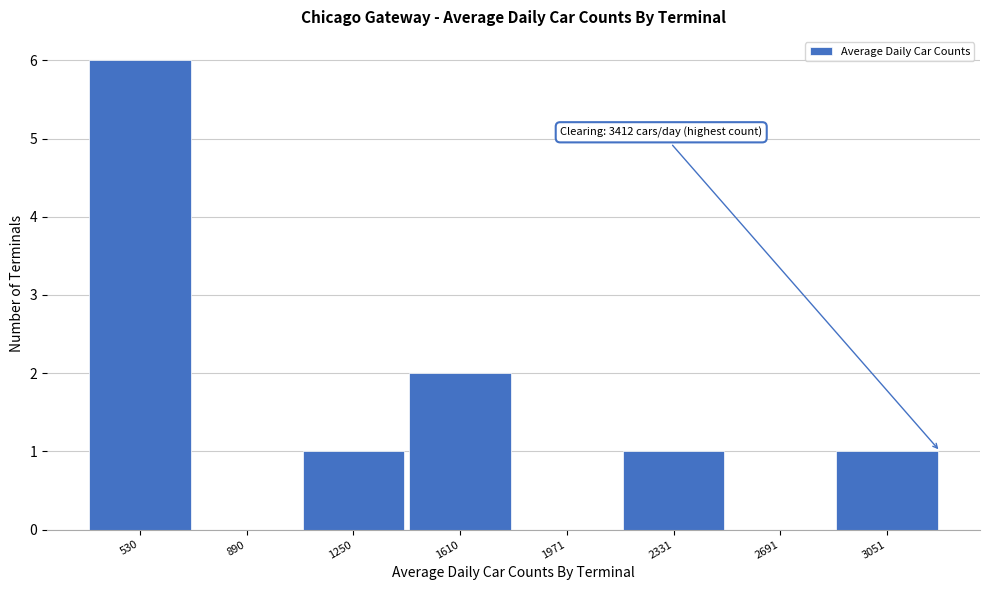

Reading left to right, what are all the values shown in this chart?

530=6	890=0	1250=1	1610=2	1971=0	2331=1	2691=0	3051=1